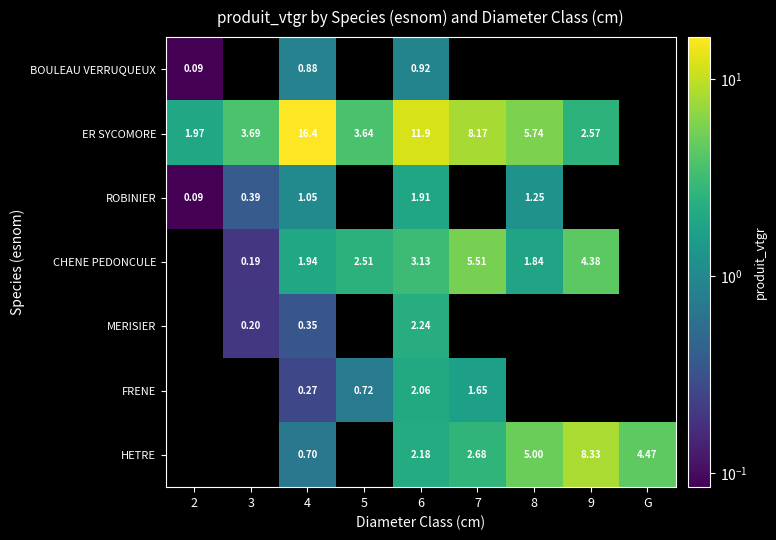

At 6, list the series in order from smallest to largest.

BOULEAU VERRUQUEUX, ROBINIER, FRENE, HETRE, MERISIER, CHENE PEDONCULE, ER SYCOMORE